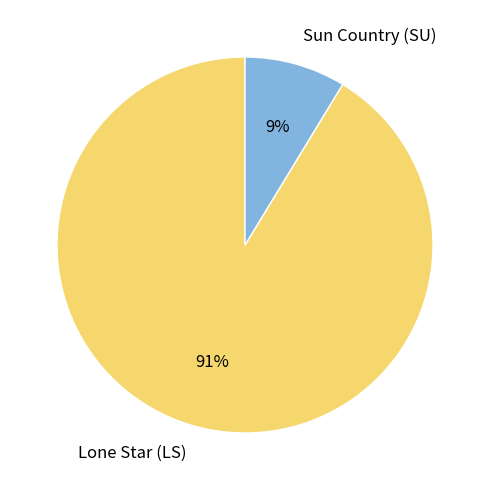

Is the sum of Sun Country (SU) and Lone Star (LS) greater than half?

Yes